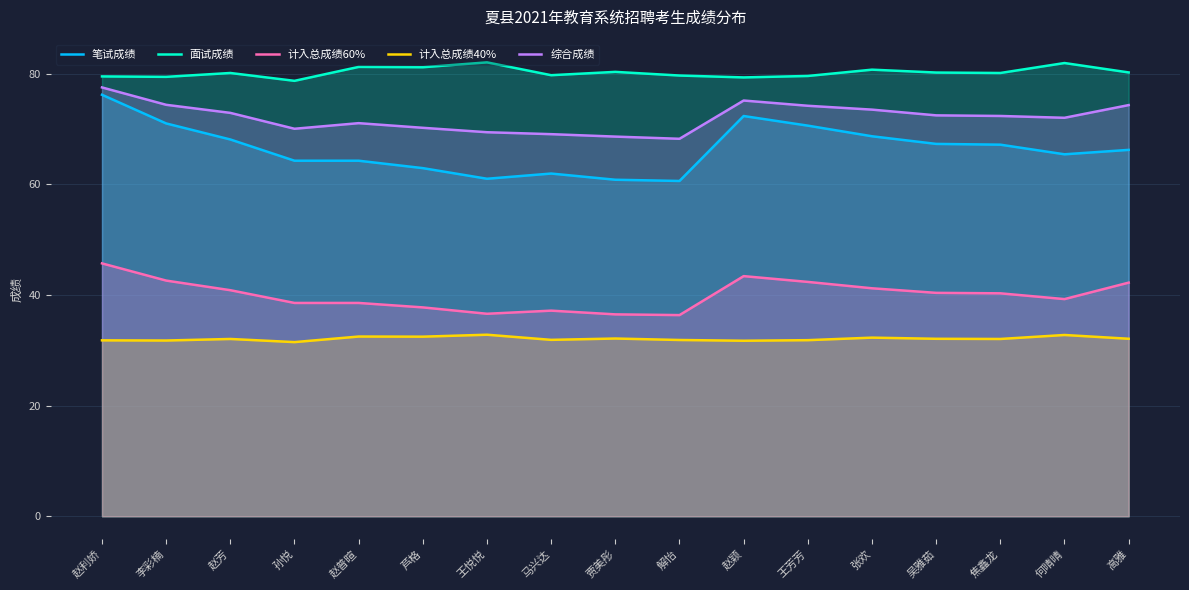

Where is 综合成绩 nearest to the value 72?

何晴晴